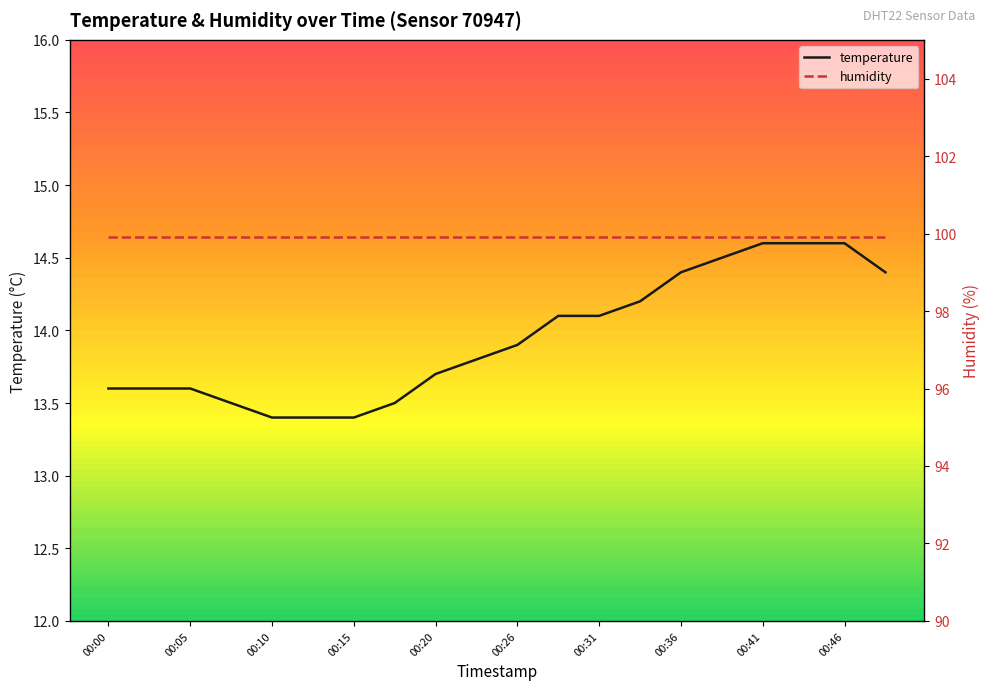

What is the smallest value displayed?

13.4